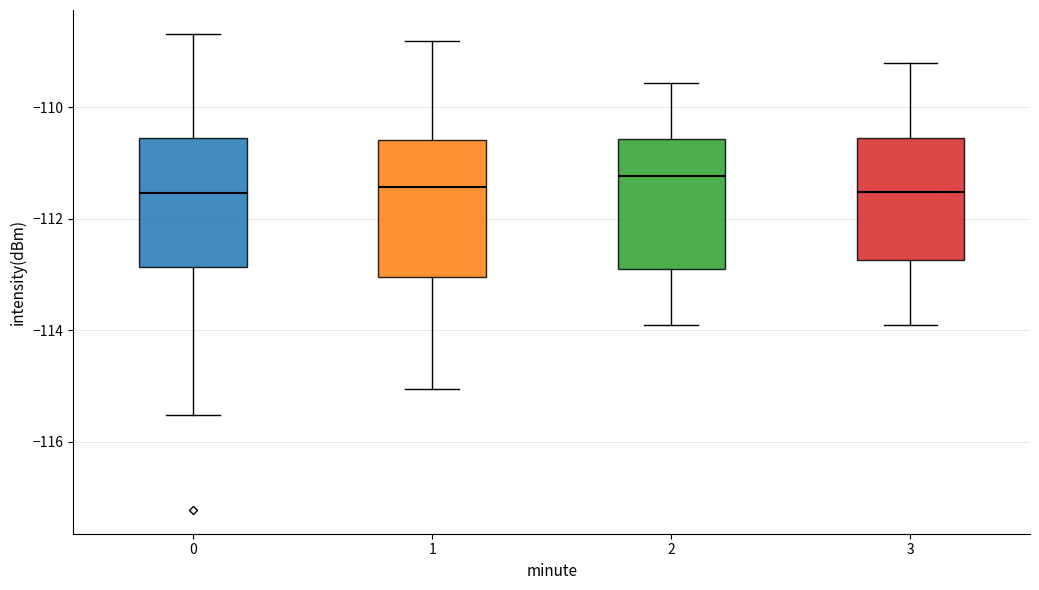

Reading left to right, read every box against the y-axis: the position of its median line, the range the box covers, and the ends of its whiskers. The values are not printed on the chart, so give them approximately, as read against the axis.

0: median -111.6, box -112.8 to -110.6, whiskers -115.6 to -108.6
1: median -111.4, box -113.0 to -110.6, whiskers -115.0 to -108.8
2: median -111.2, box -113.0 to -110.6, whiskers -114.0 to -109.6
3: median -111.6, box -112.8 to -110.6, whiskers -114.0 to -109.2